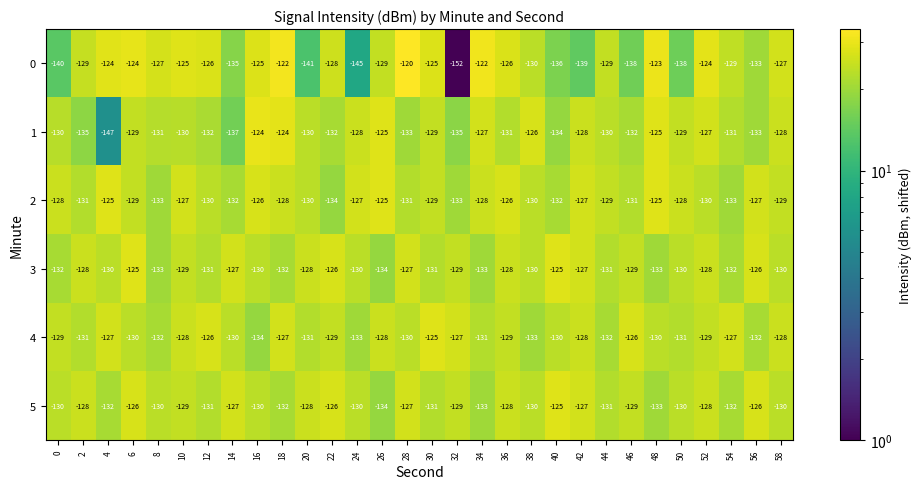

What is the minimum value shown in the chart?

-152